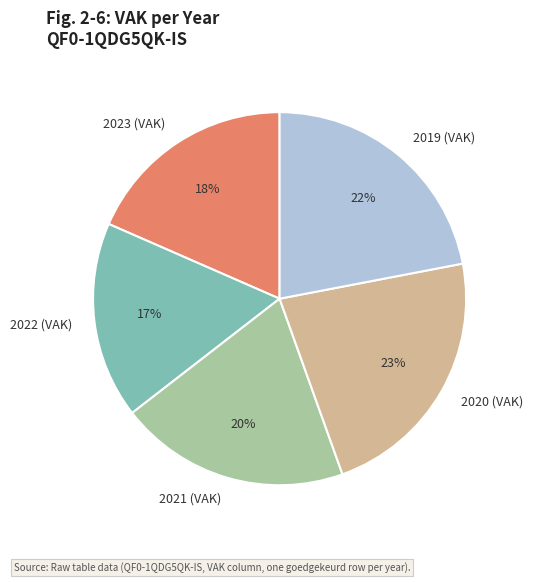

Between 2020 (VAK) and 2021 (VAK), which is larger?

2020 (VAK)